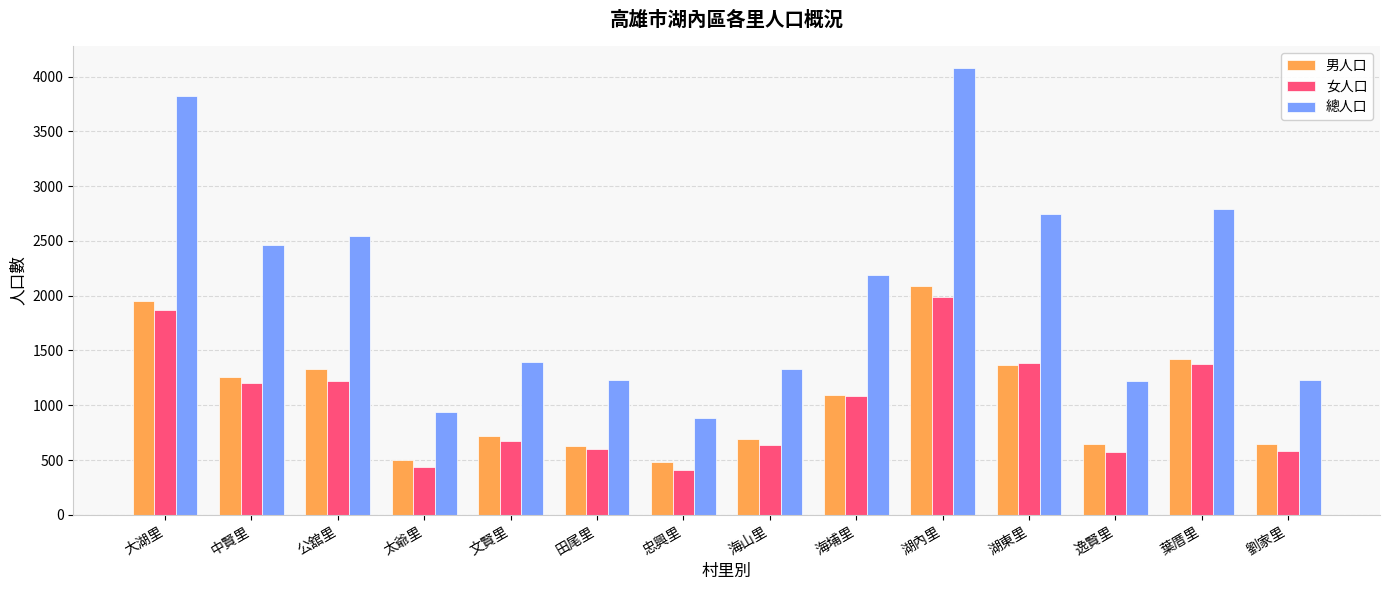

What is the total value across all series at 逸賢里?

2446